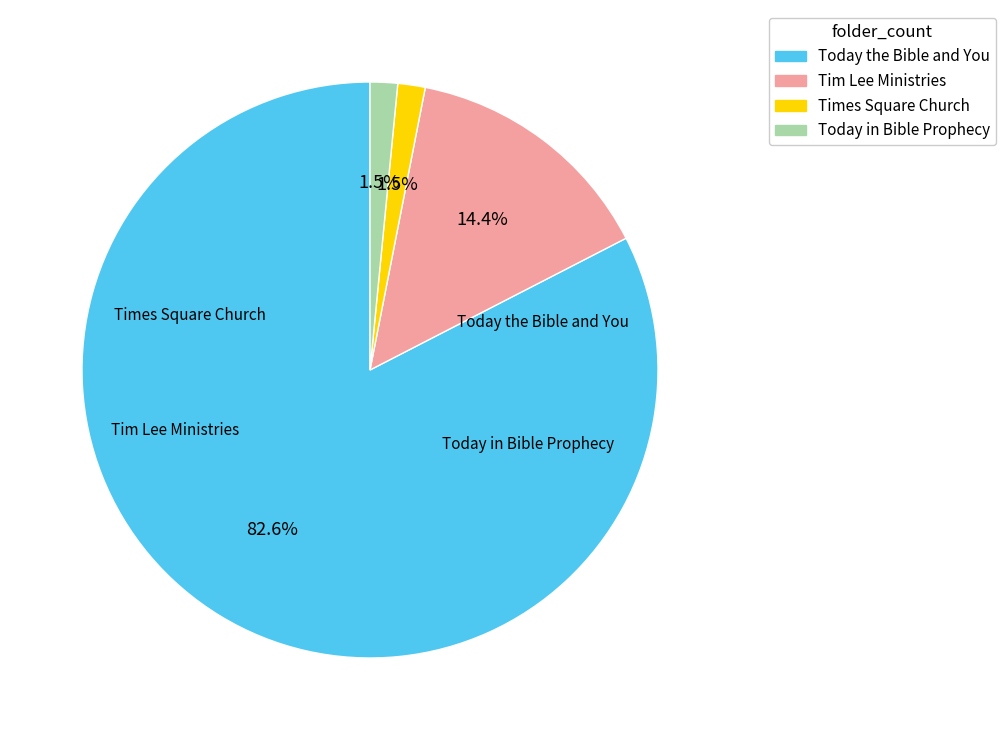

Count the number of slices in the pie.

4